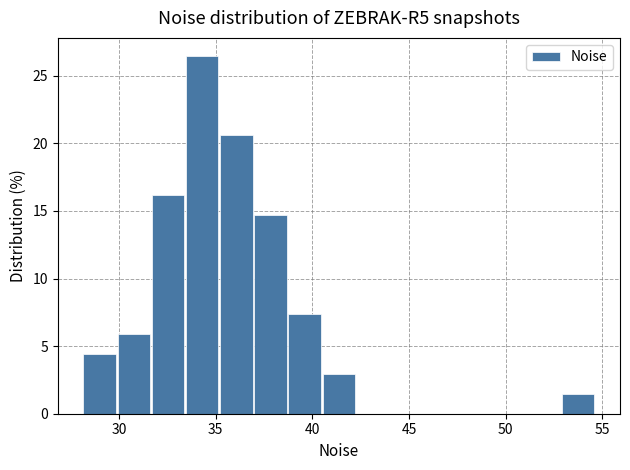

Read against the x-axis, roughly where is the centre of the tallest bar?

34.5